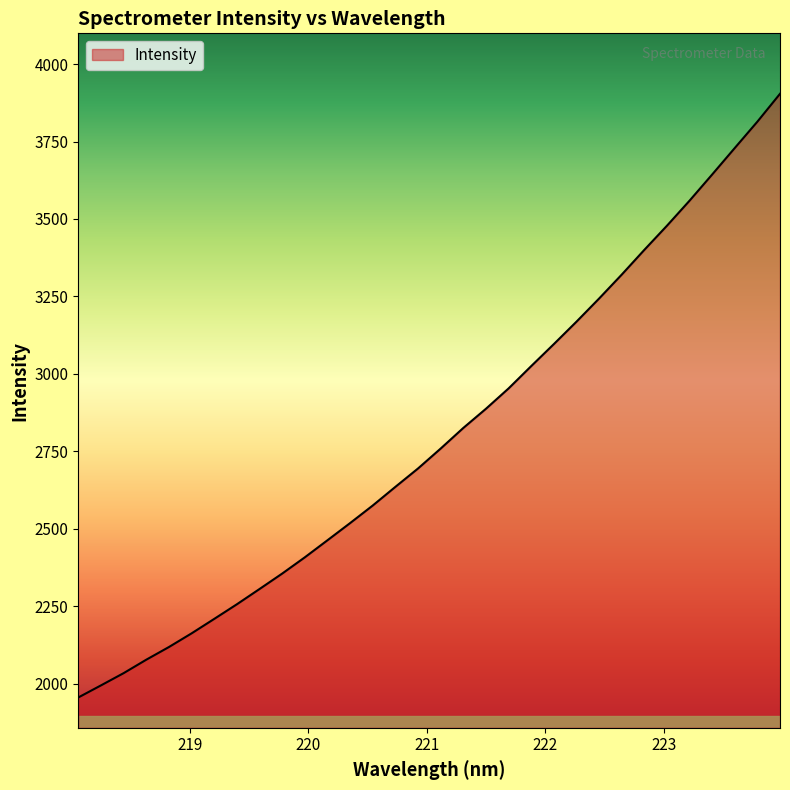

Count the number of values greater than 2758.

16